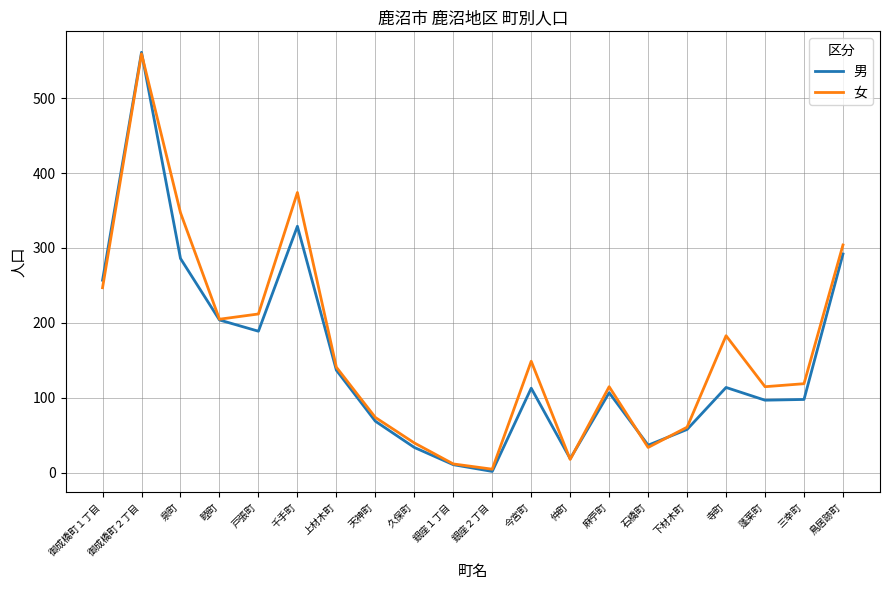

In 女, how many points are lower than both neighbors (excluding endpoints)?

5